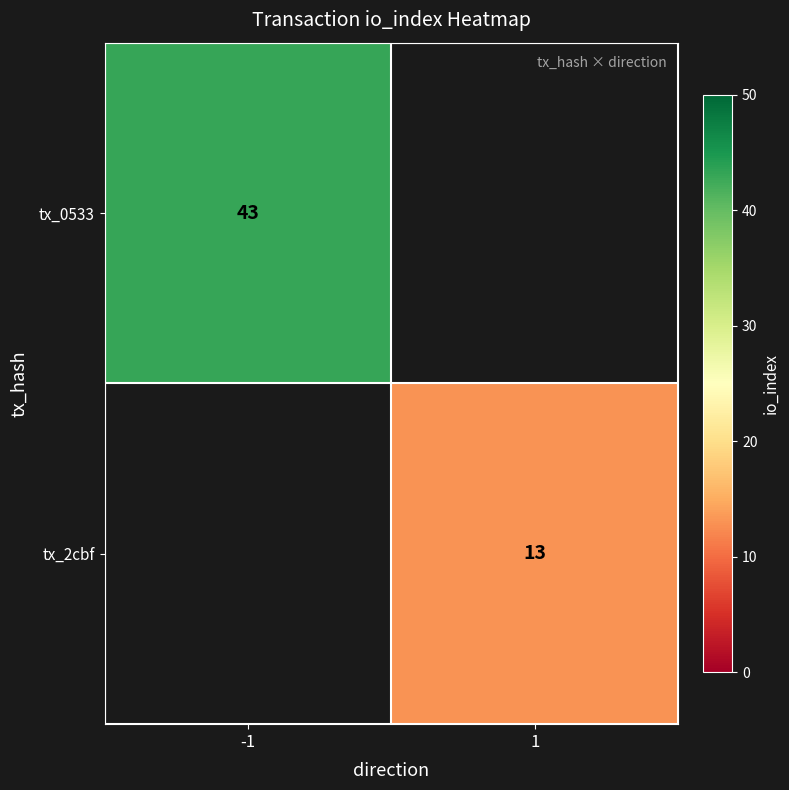

At how many categories does at least one series exceed 35?

1